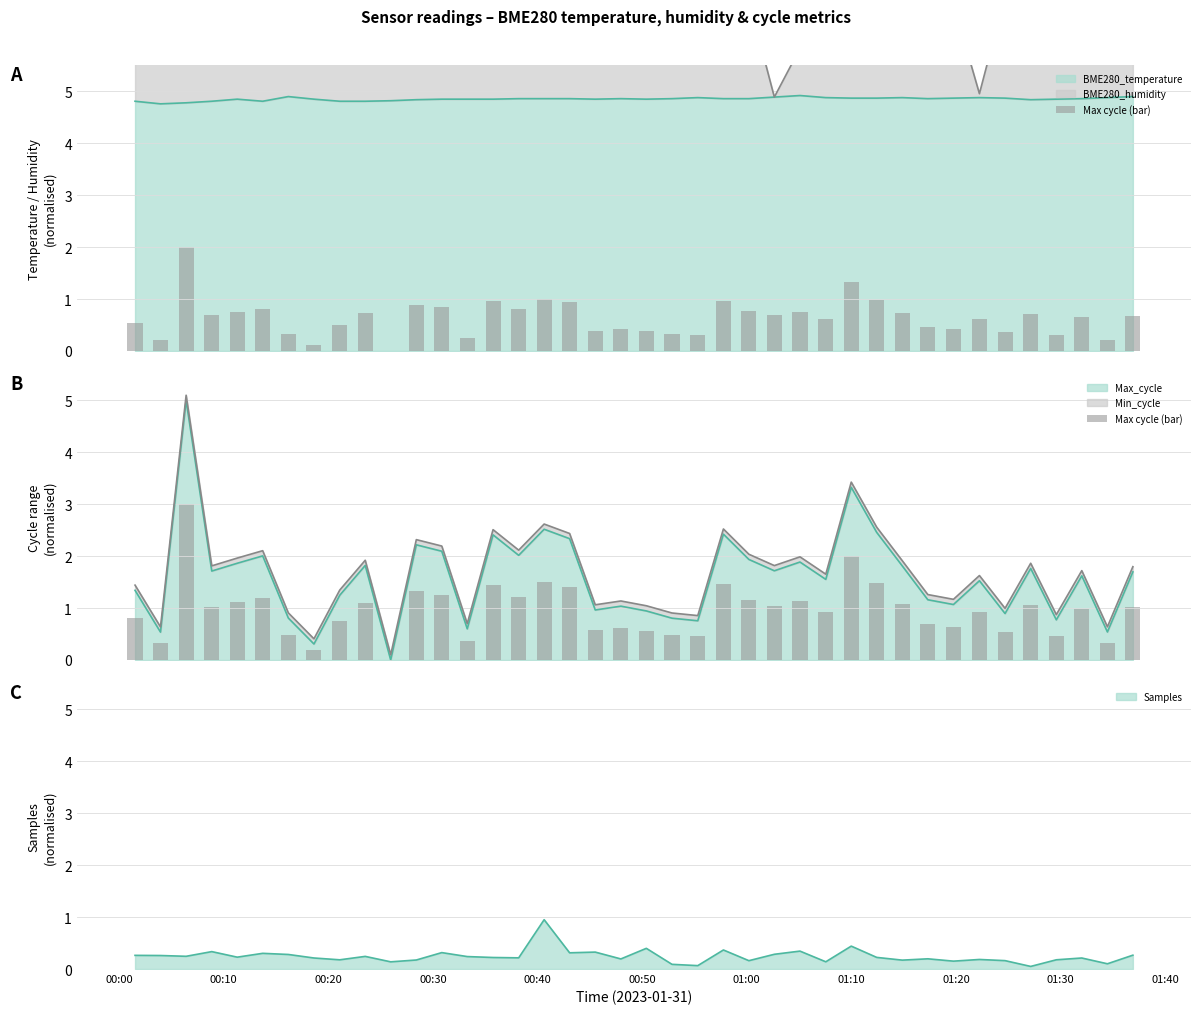

What is the minimum value for BME280_temperature?

4.8